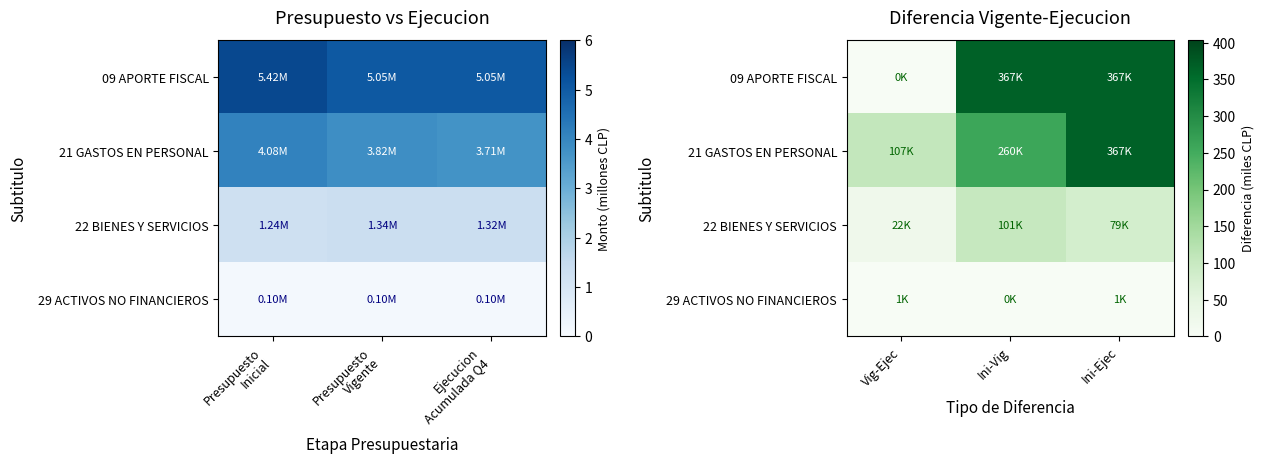

What is the sum of all 22 BIENES Y SERVICIOS values?

202.4